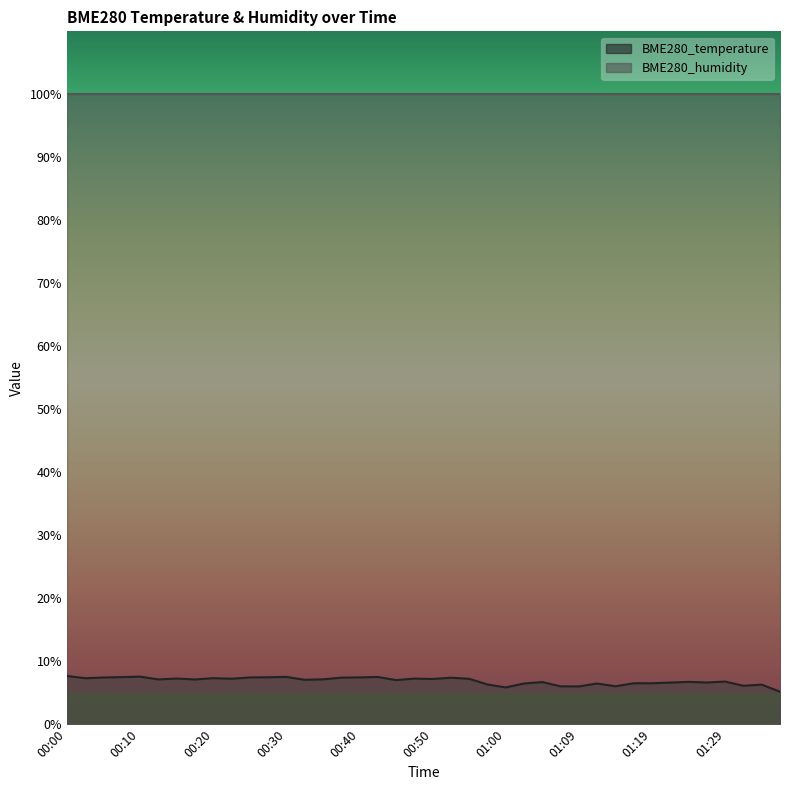

Reading left to right, list all the values displayed in this chart.

7.7	7.3	7.4	7.5	7.5	7.1	7.2	7.1	7.3	7.2	7.4	7.5	7.5	7.0	7.1	7.4	7.4	7.5	7.0	7.2	7.2	7.4	7.2	6.3	5.8	6.5	6.7	6.0	6.0	6.5	6.0	6.5	6.5	6.6	6.7	6.6	6.8	6.1	6.3	5.2